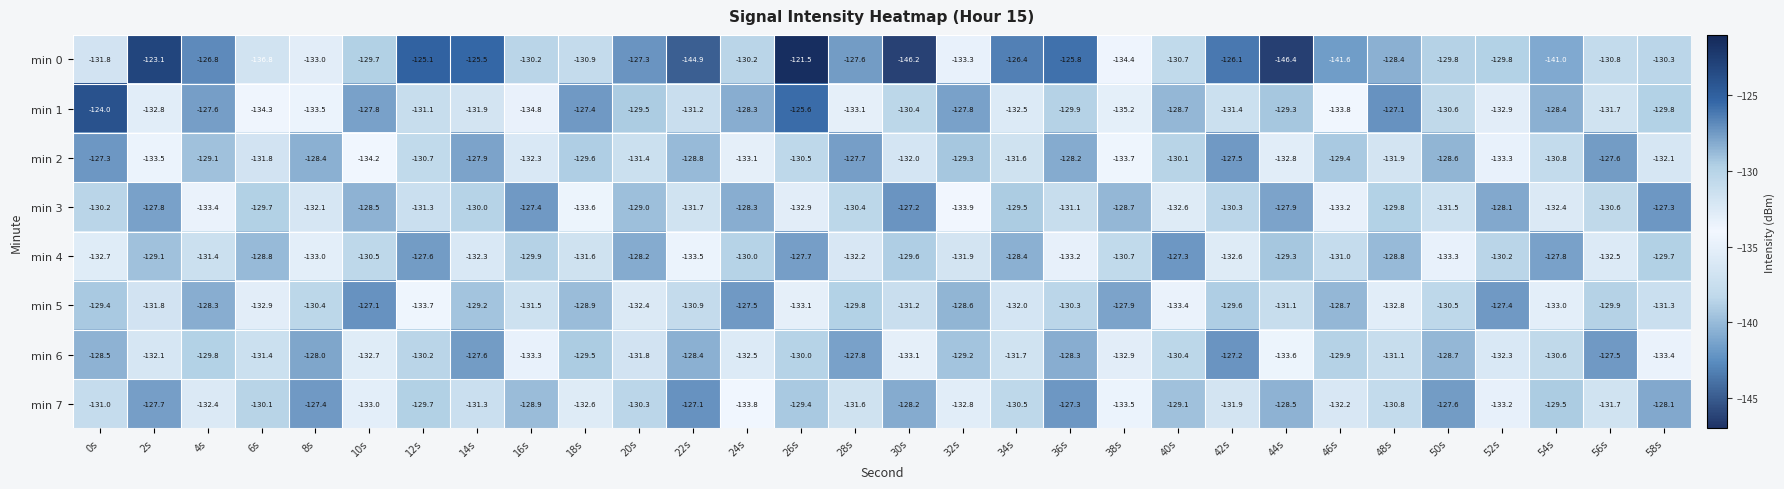

At which label does min 7 reach its peak?

22s